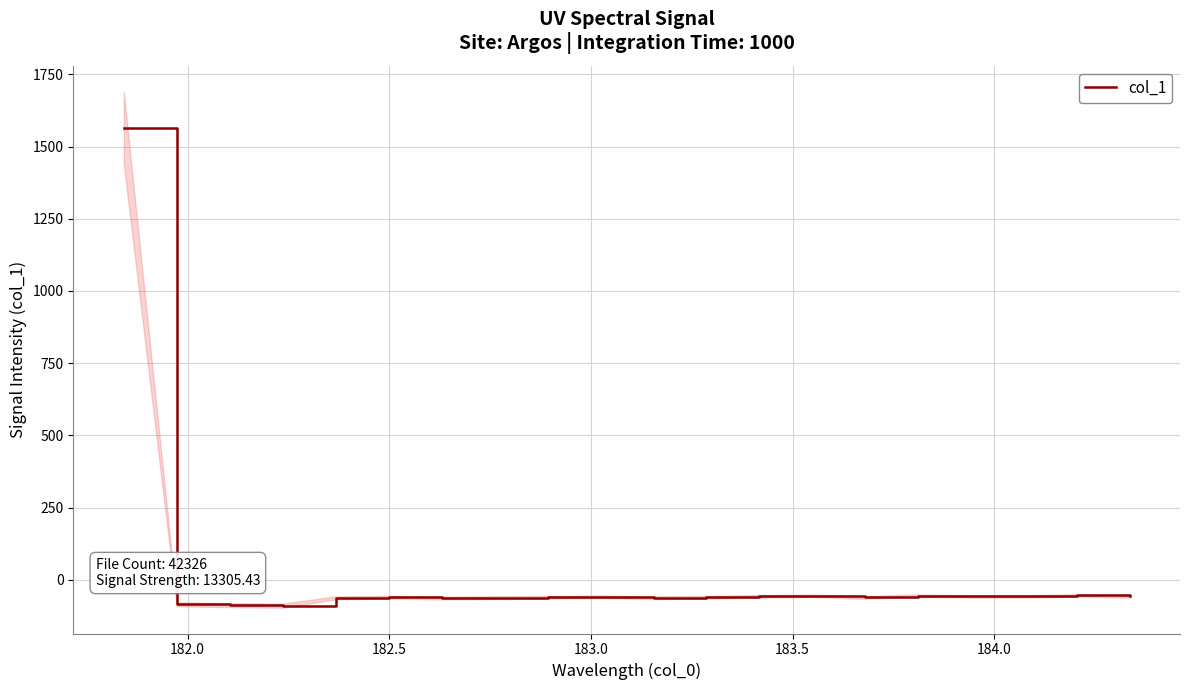

What is the highest value of the col_1 series?

1564.0